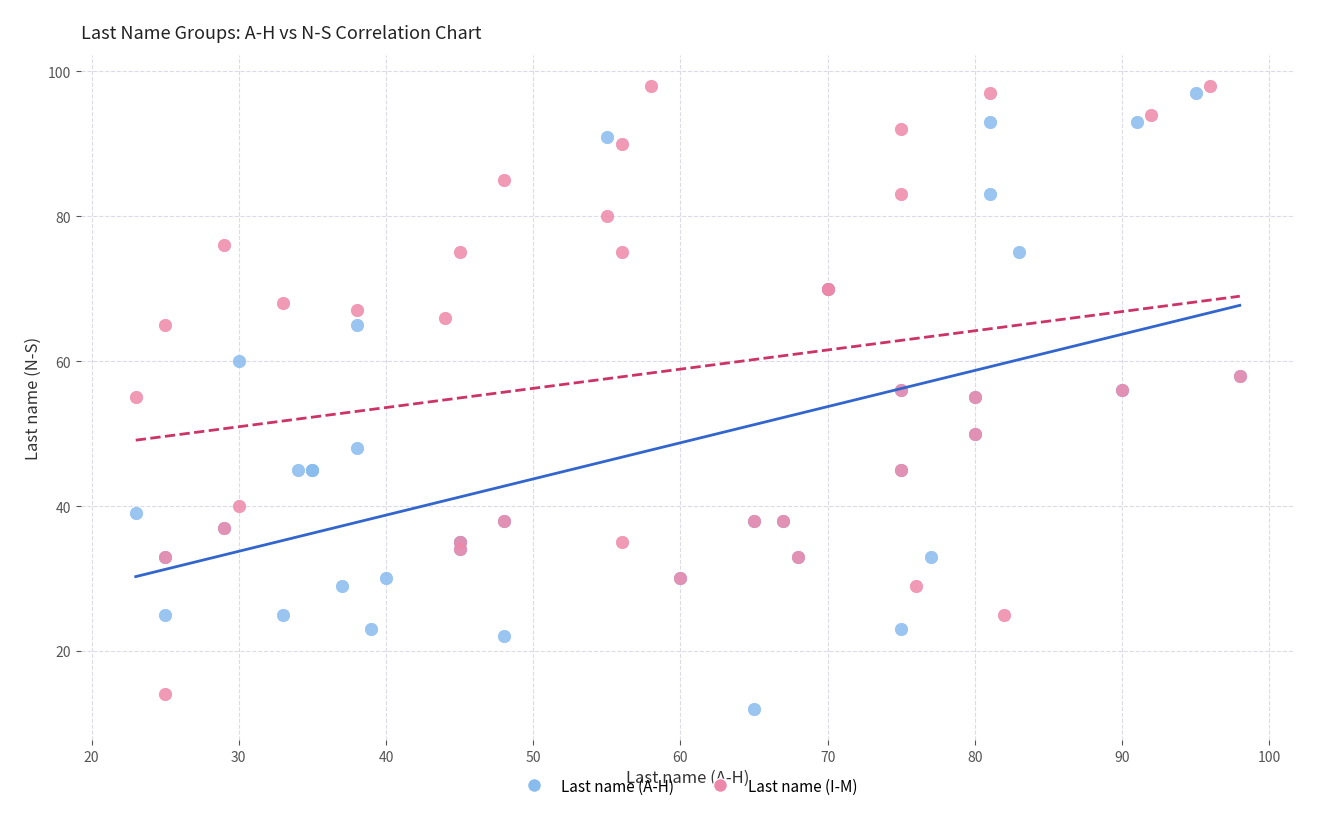

What are all the series names shown in the legend?

Last name (A-H), Last name (I-M)